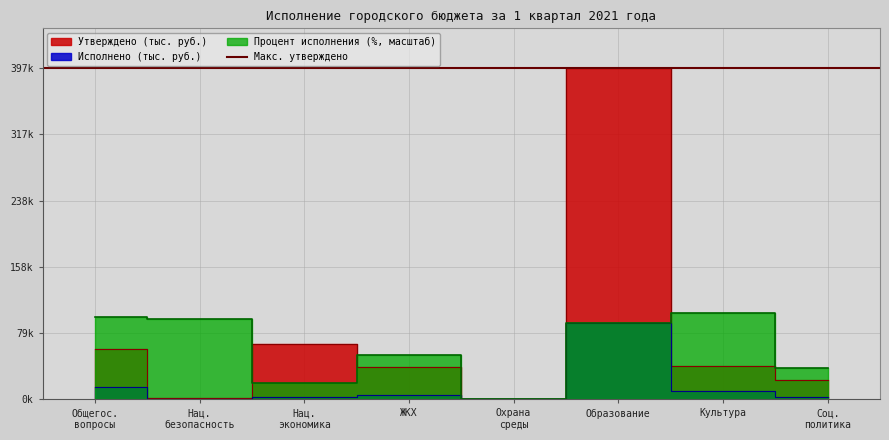

What is the label of the 5th point from the left?

Охрана среды